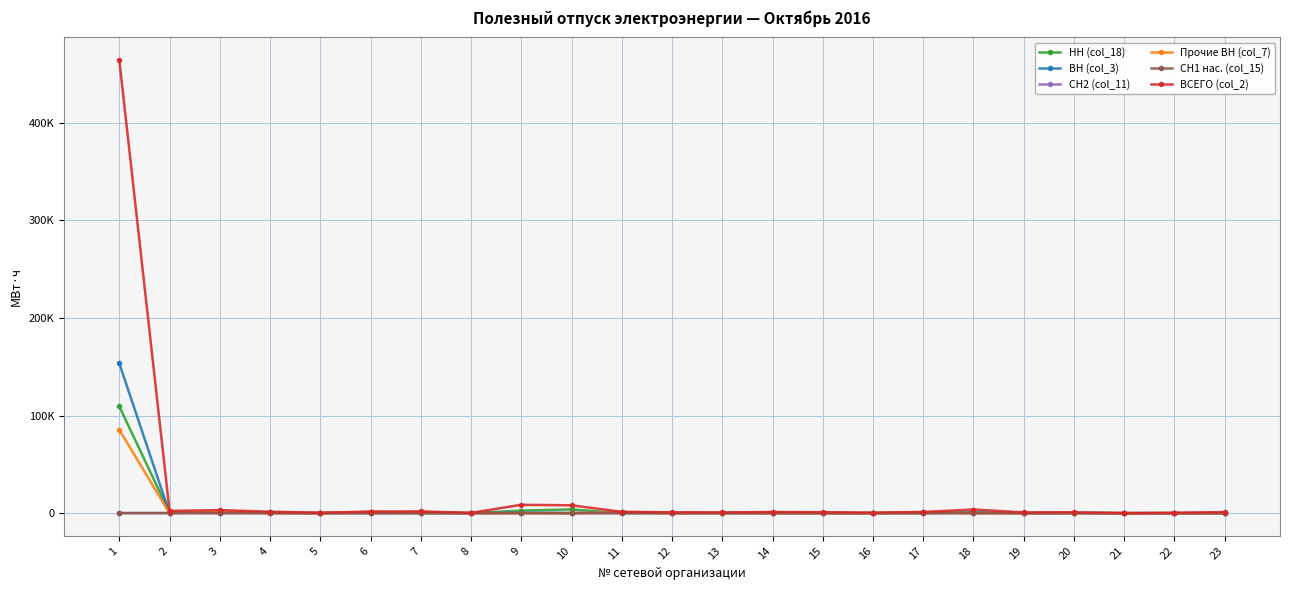

Does the chart have visible grid lines?

Yes